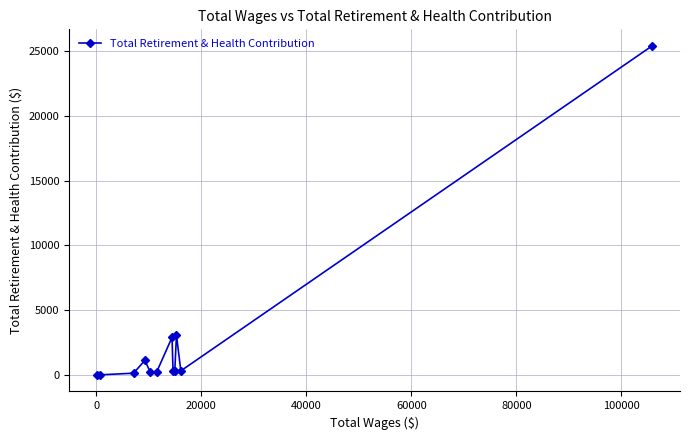

What is the greatest value displayed?

25396